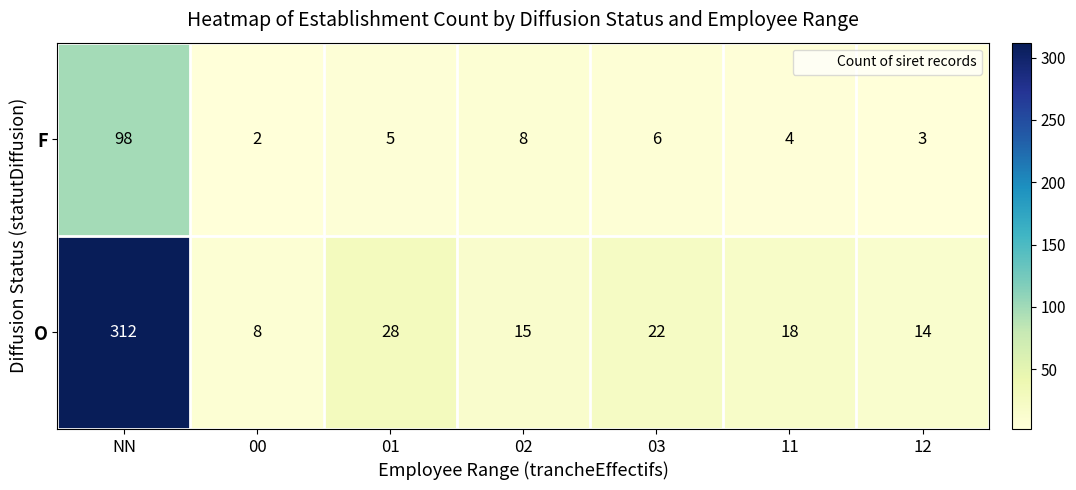

Rank the series by their maximum value, from lowest to highest.

F, O